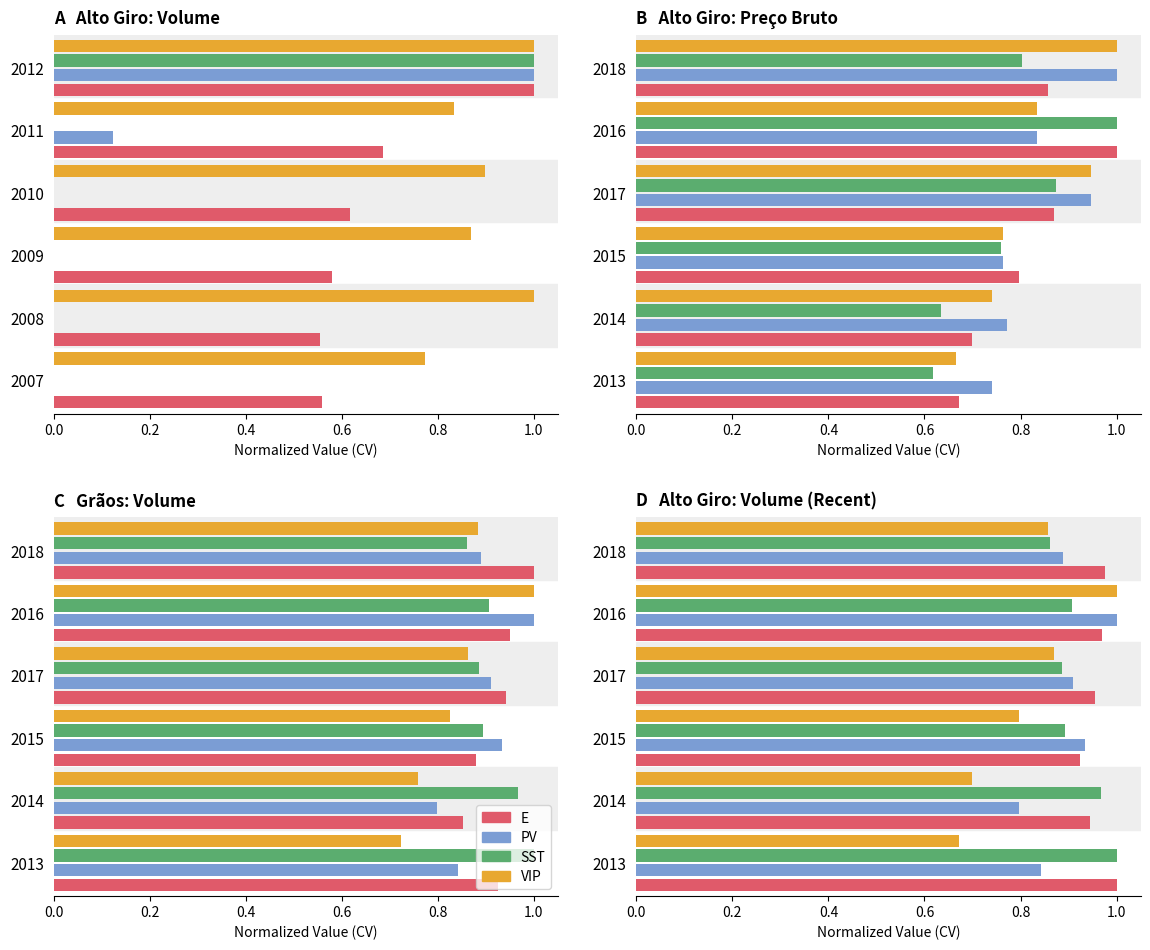

Reading right to left, extract all data points from this chart.

E: 1.0	1.0	1.0	0.9	0.9	1.0
PV: 0.9	1.0	0.9	0.9	0.8	0.8
SST: 0.9	0.9	0.9	0.9	1.0	1.0
VIP: 0.9	1.0	0.9	0.8	0.7	0.7